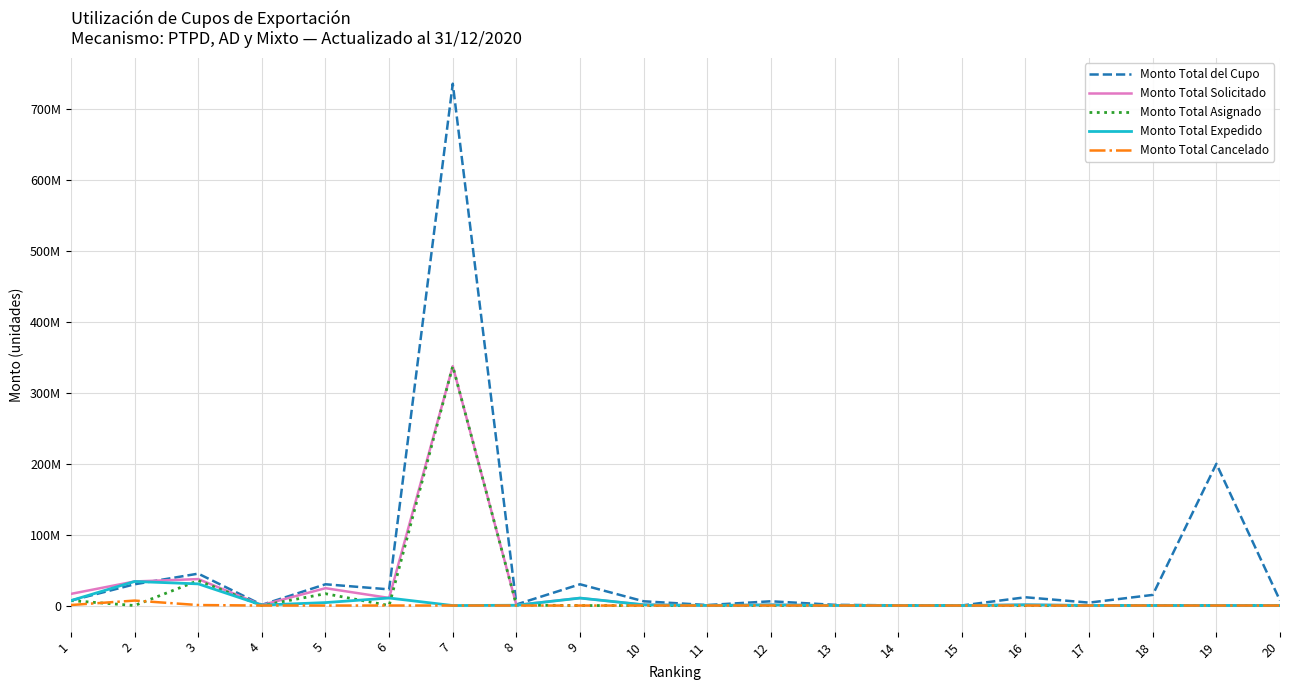

At which category does Monto Total Expedido reach its first local valley?

4